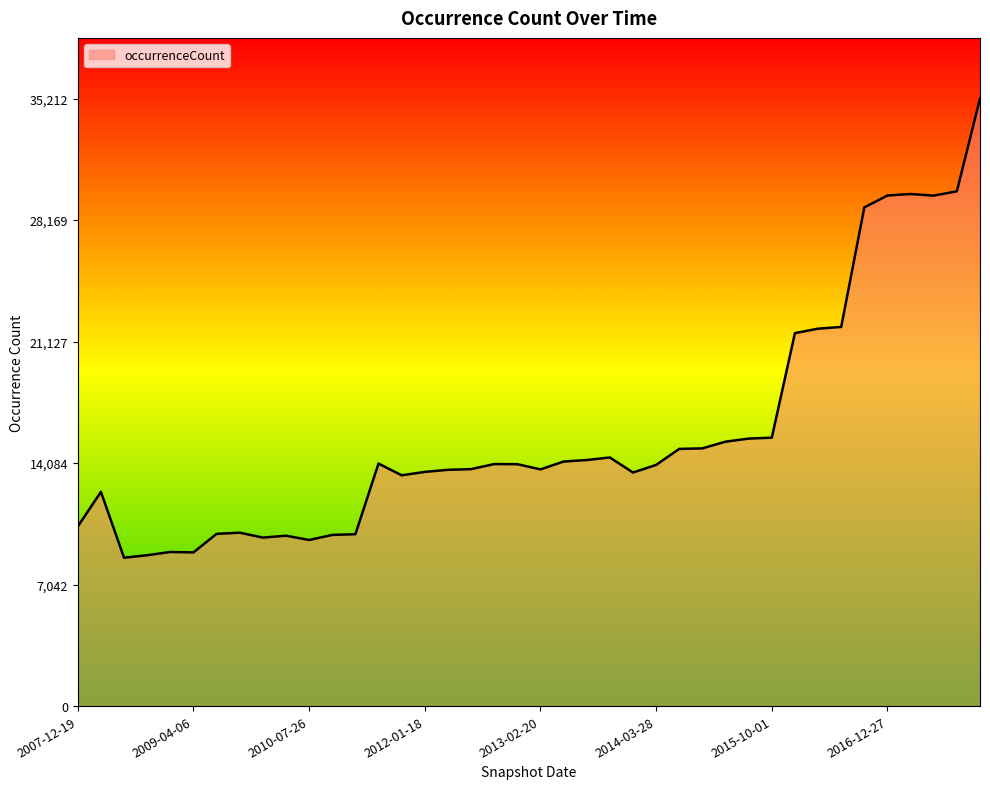

What is the smallest value displayed?

8602